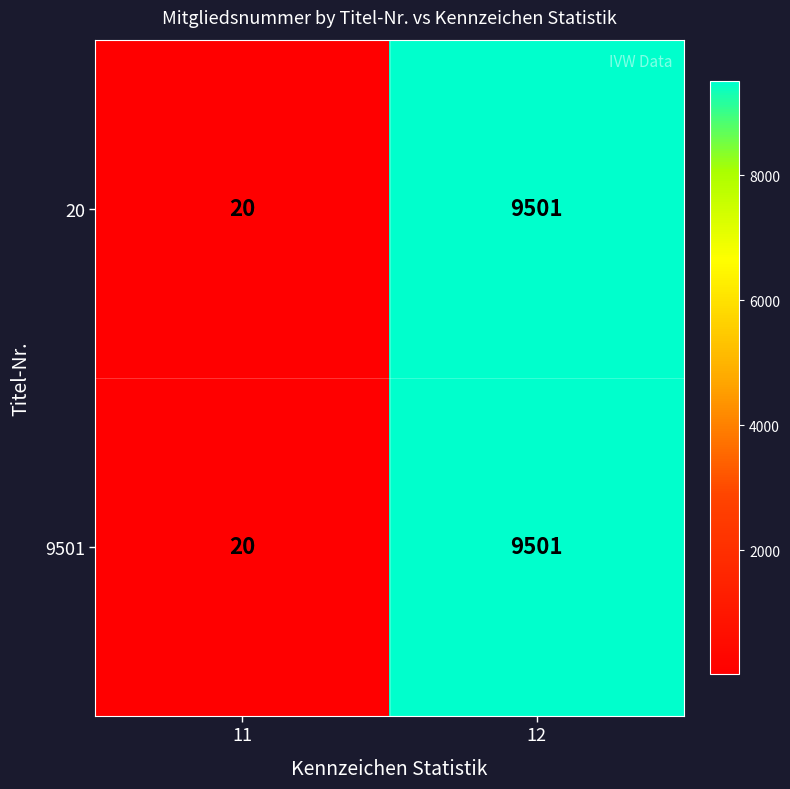

At which category is the sum across all series the highest?

12